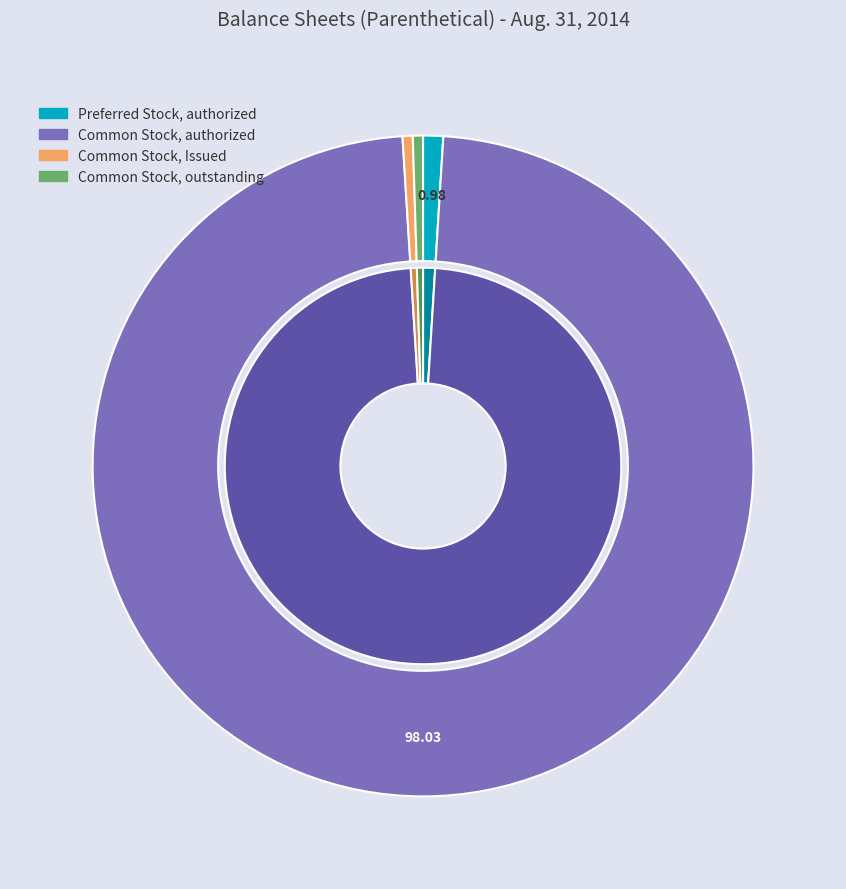

Is Common Stock, authorized the majority of the pie?

Yes